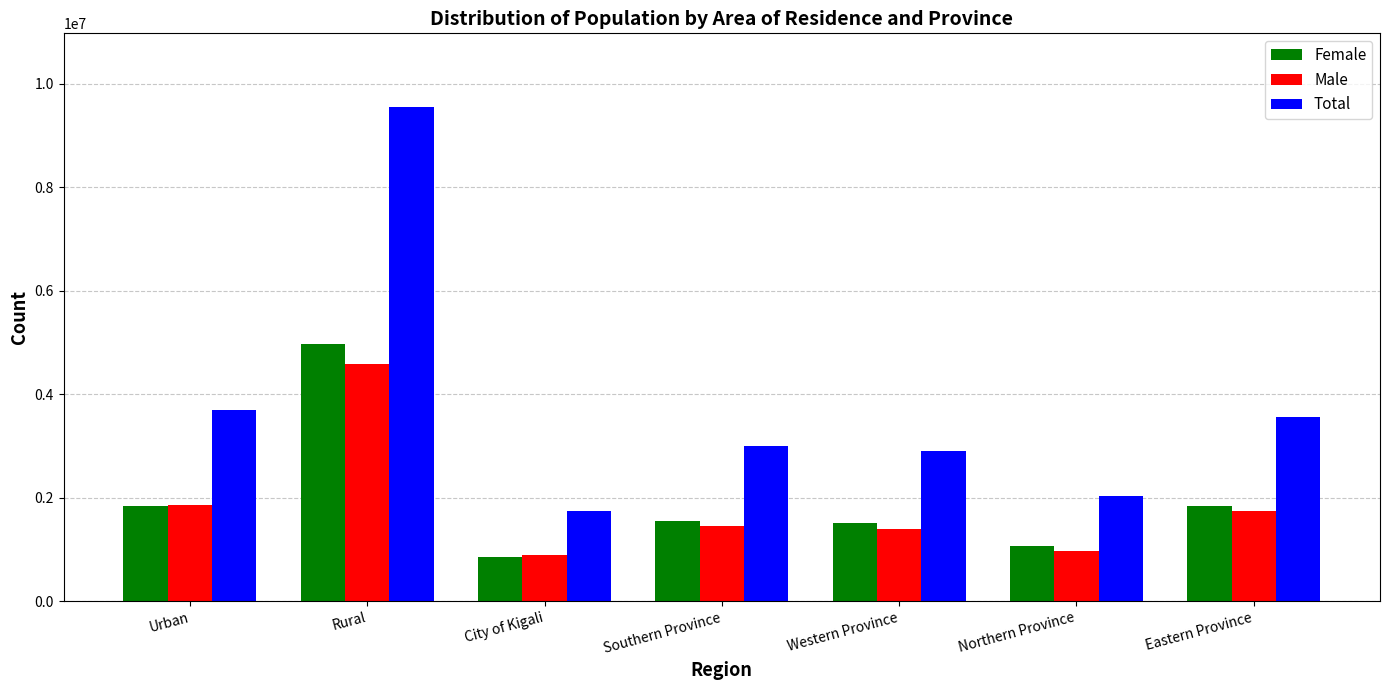

At which category does the chart reach its peak across all series?

Rural